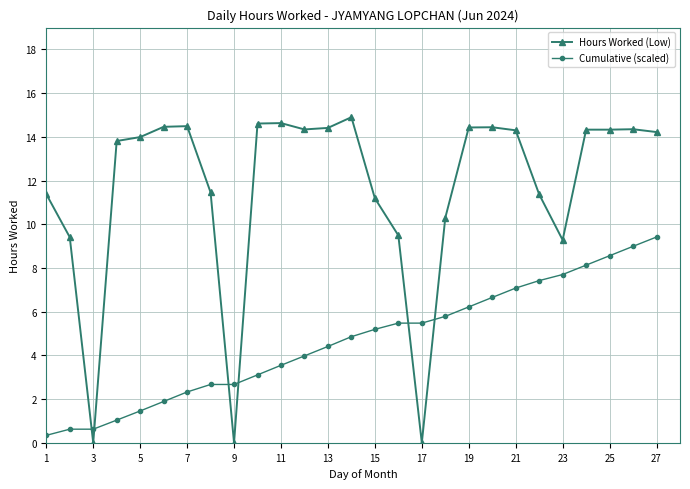

How many intersections are there between Hours Worked (Low) and Cumulative (scaled)?

6